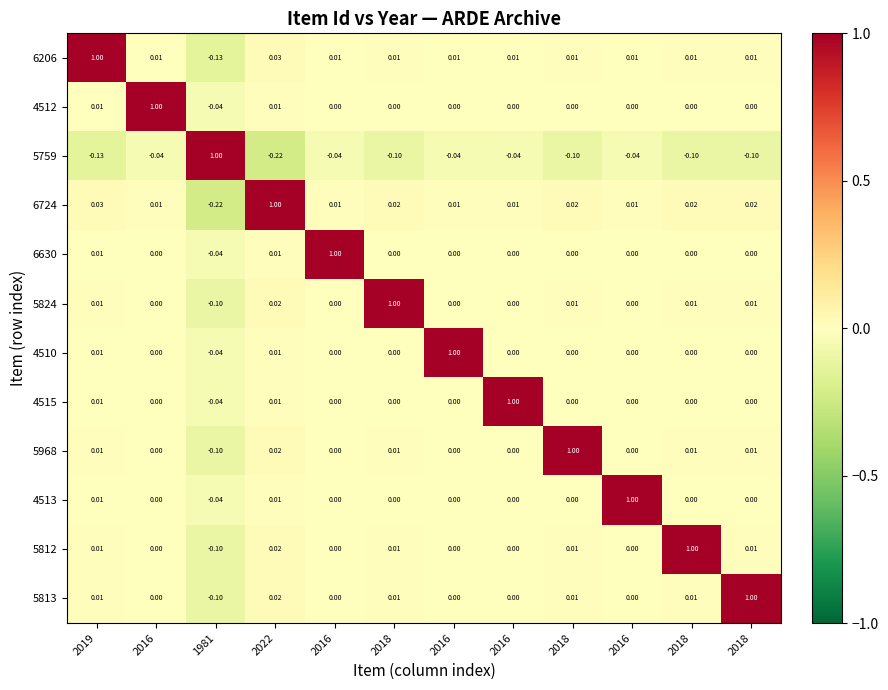

Between 2018 and 2018, which is larger?

2018